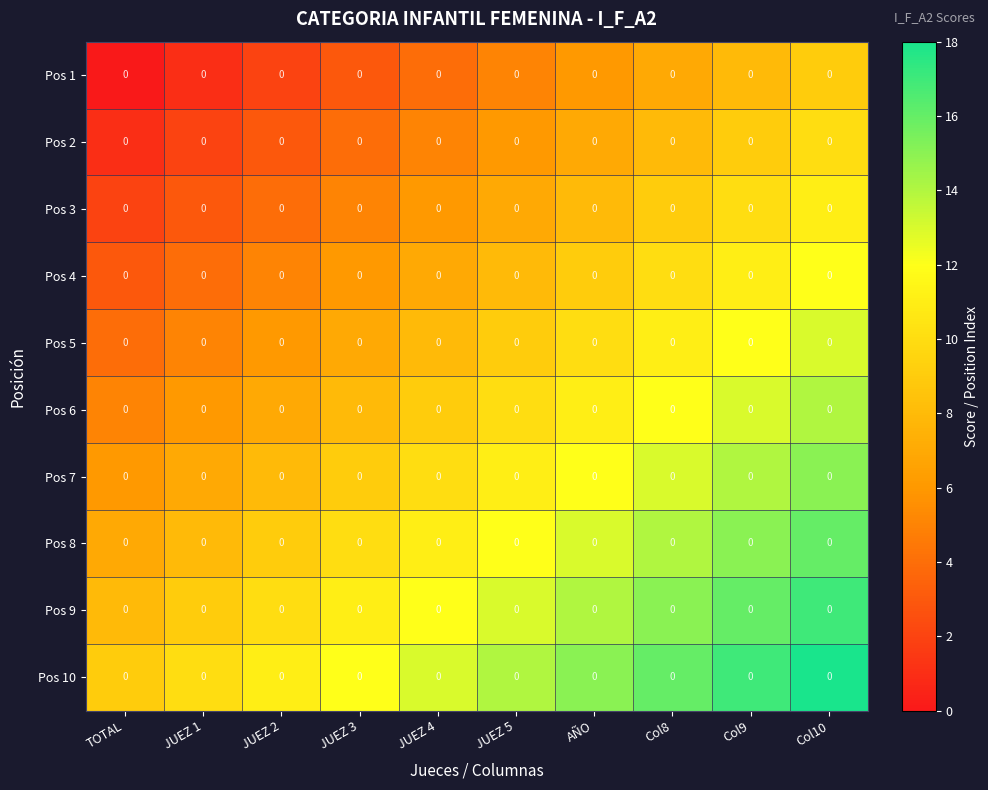

The value of Pos 6 at Col10 is 14. True or false?

True